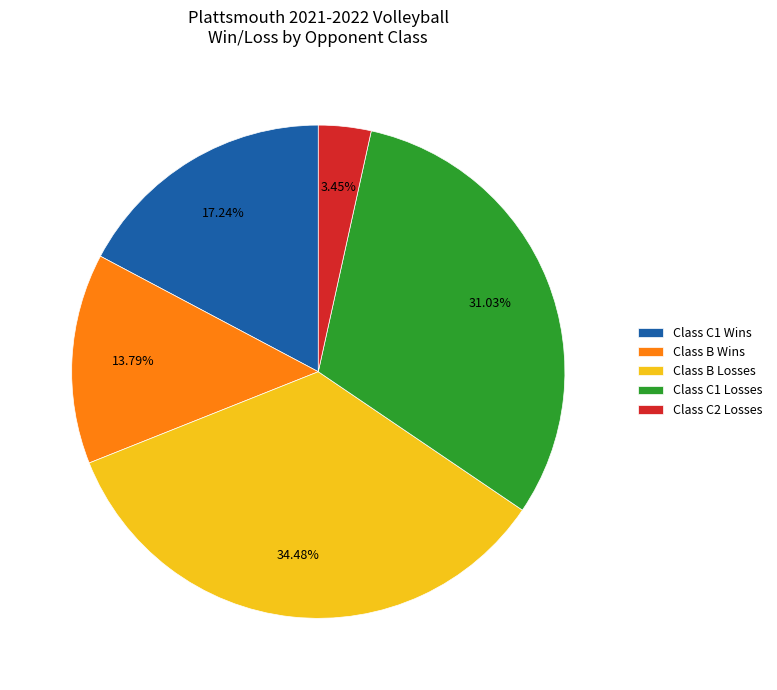

Which slice is the largest?

Class B Losses